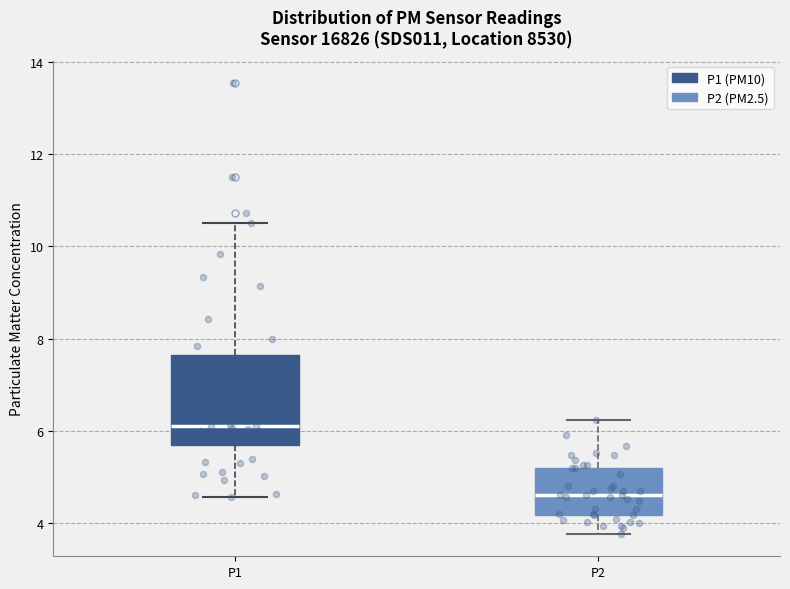

Which box's median line is the highest?

P1